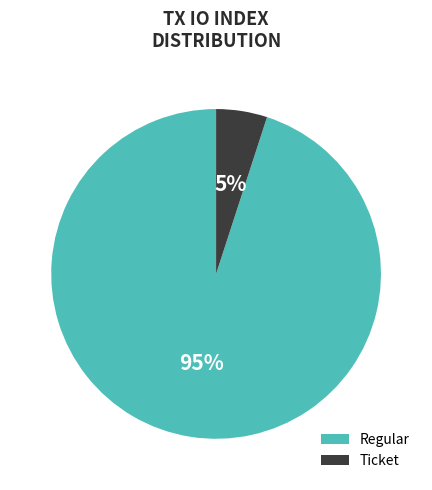

How many slices are in this pie chart?

2